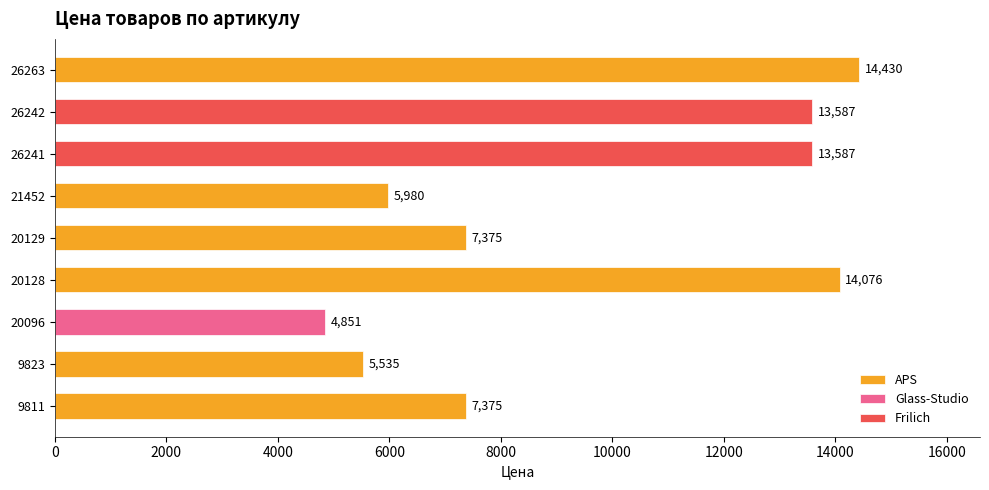

What is the minimum value shown in the chart?

4851